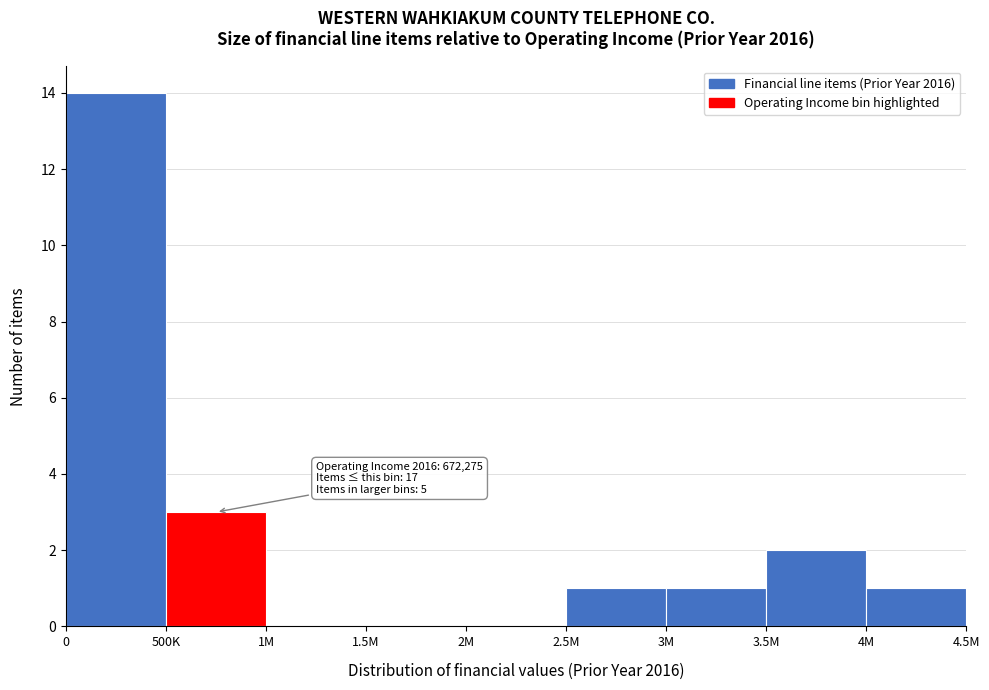

Reading left to right, extract all data points from this chart.

0=14	500K=3	1M=0	1.5M=0	2M=0	2.5M=1	3M=1	3.5M=2	4M=1